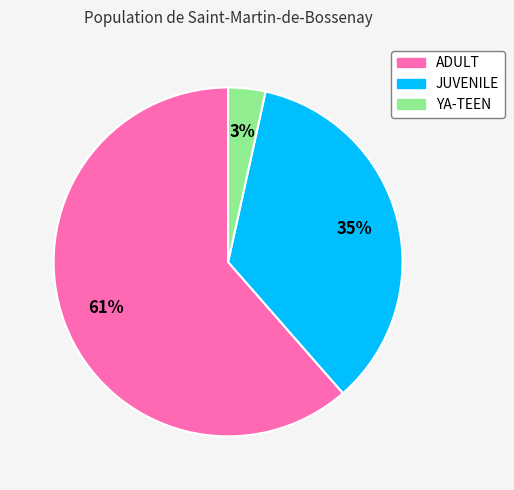

Which category has the smallest portion of the pie?

YA-TEEN